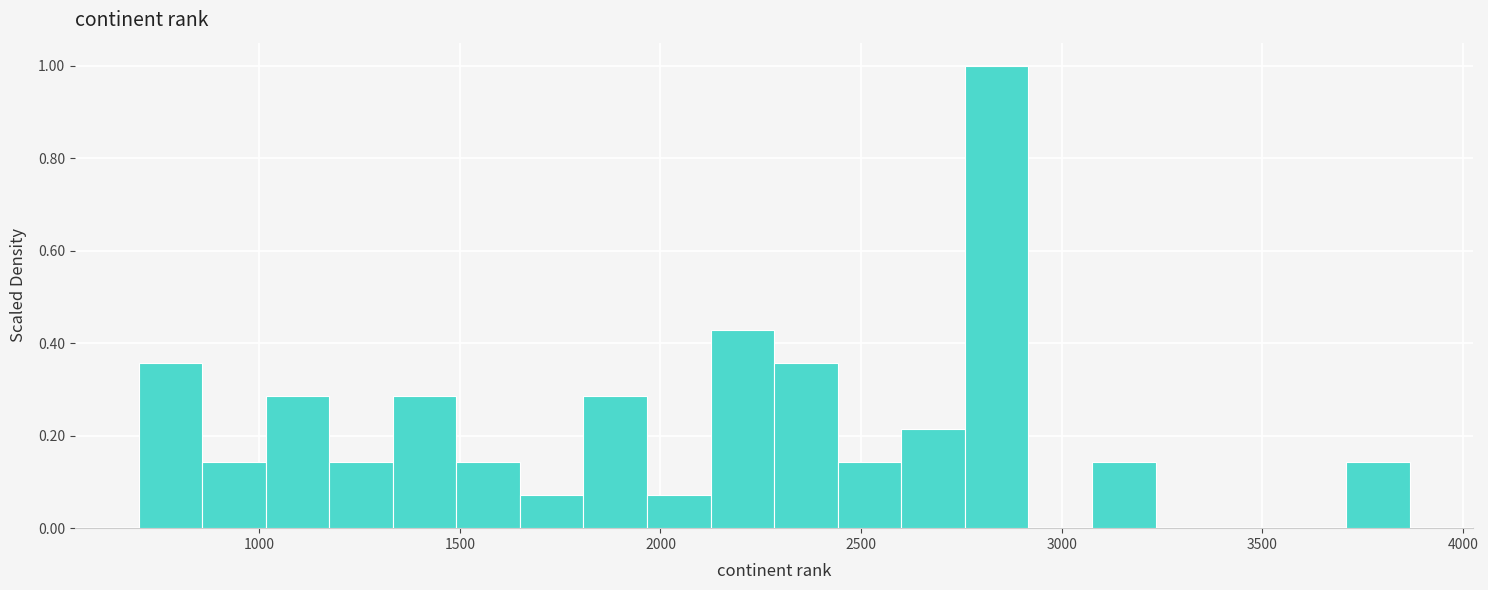

Around what value on the x-axis is the tallest bar? Give the approximate position of its centre, as read against the axis.

2850